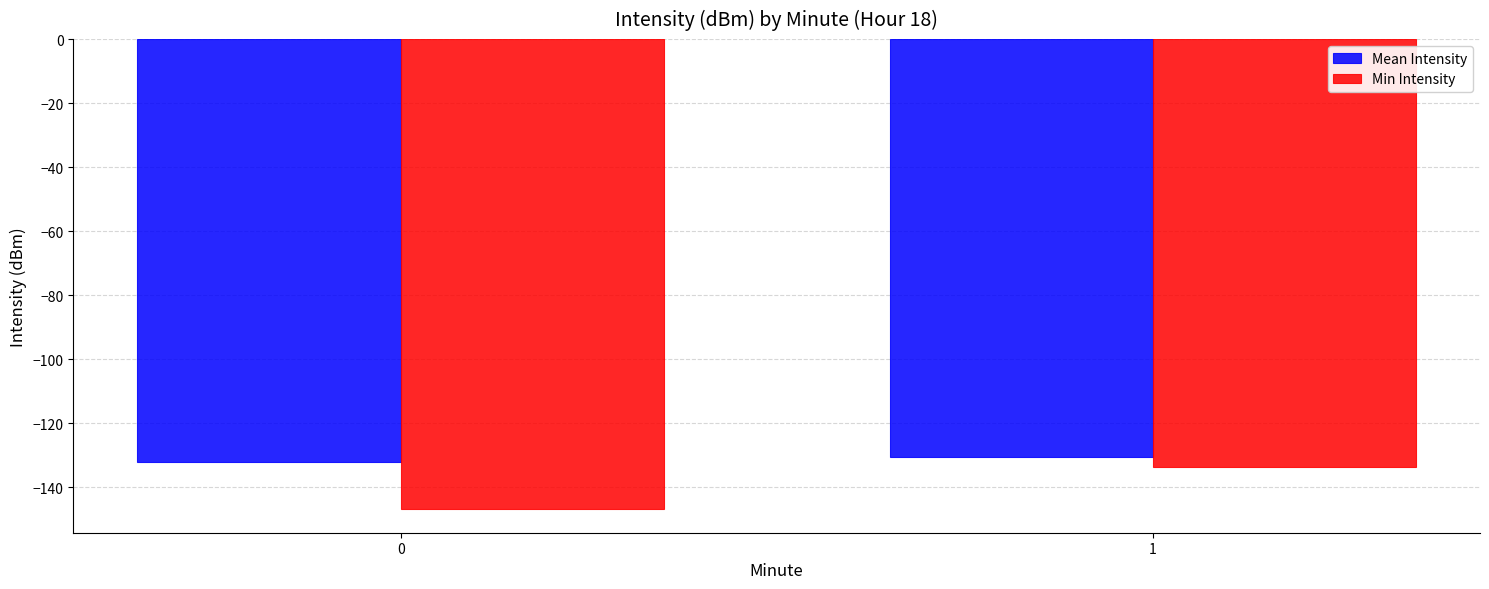

Which series changed the most between 0 and 1?

Min Intensity